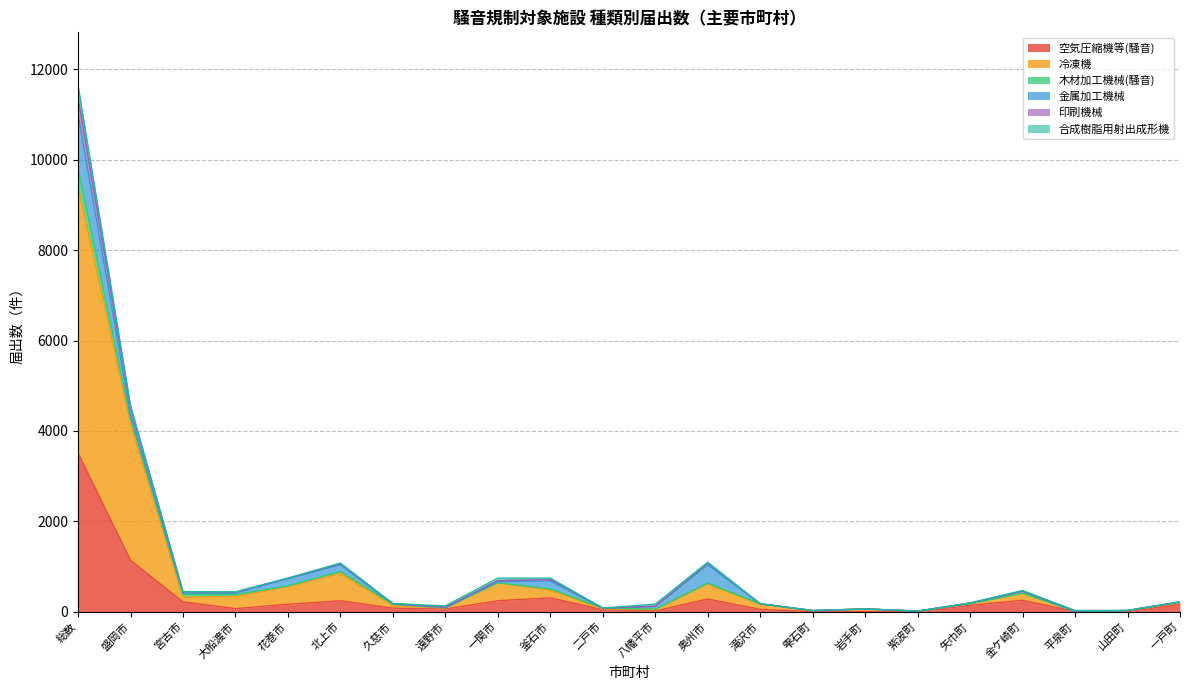

How many lines are shown in the chart?

6